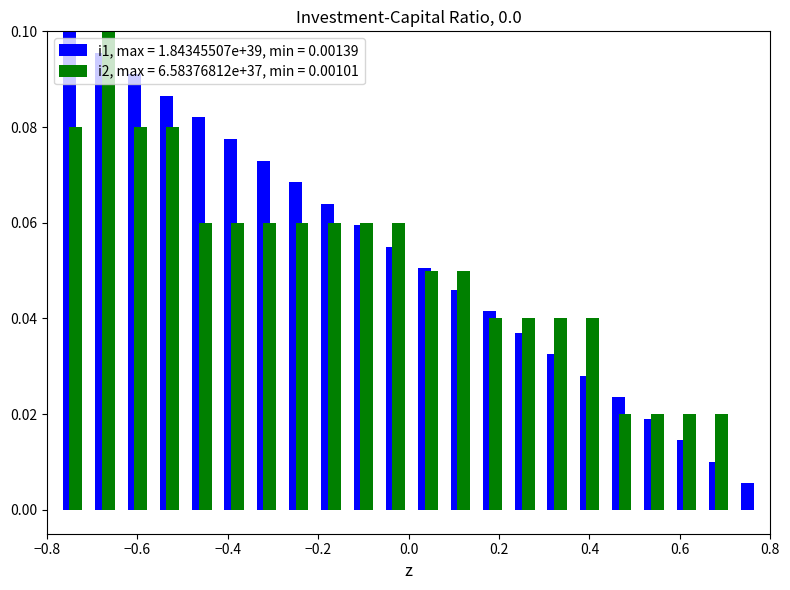

What is the sum of all i2, max = 6.58376812e+37, min = 0.00101 values?

1.1